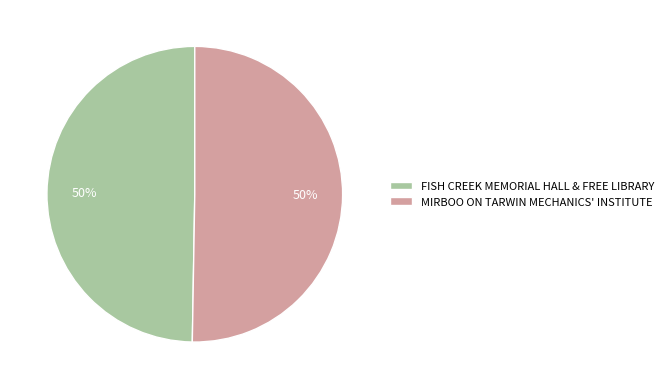

Approximately how many times larger is the value at FISH CREEK MEMORIAL HALL & FREE LIBRARY compared to MIRBOO ON TARWIN MECHANICS' INSTITUTE?

1.0